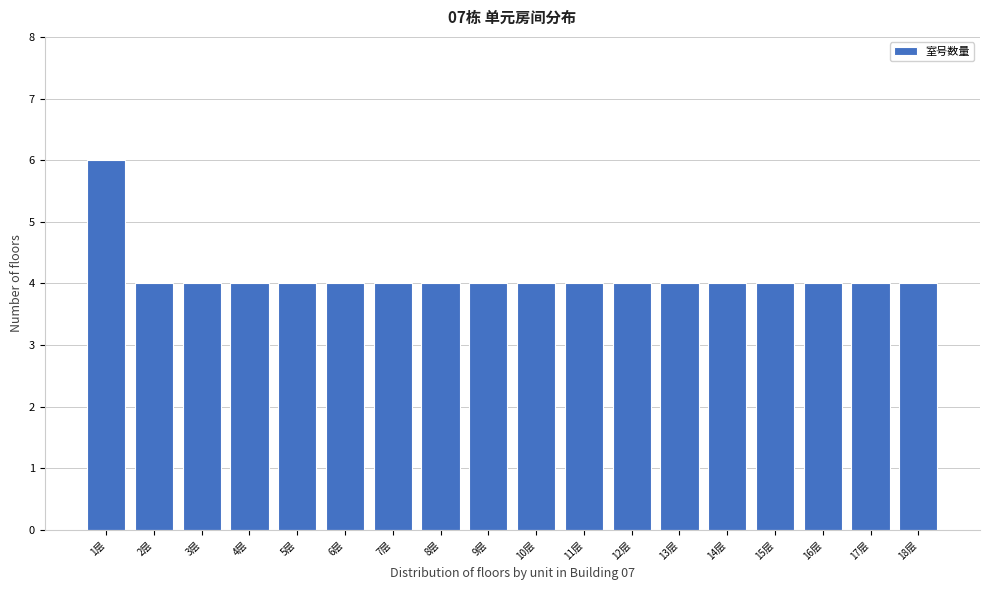

Reading left to right, list all the values displayed in this chart.

1层=6	2层=4	3层=4	4层=4	5层=4	6层=4	7层=4	8层=4	9层=4	10层=4	11层=4	12层=4	13层=4	14层=4	15层=4	16层=4	17层=4	18层=4